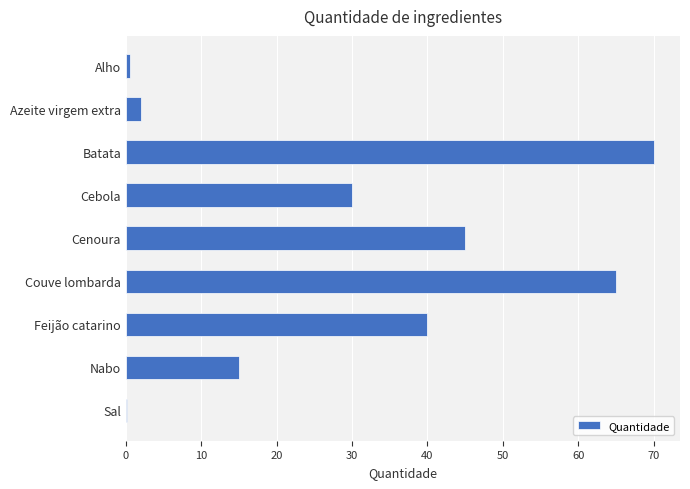

What is the sum of the values at Azeite virgem extra and Batata?

72.0